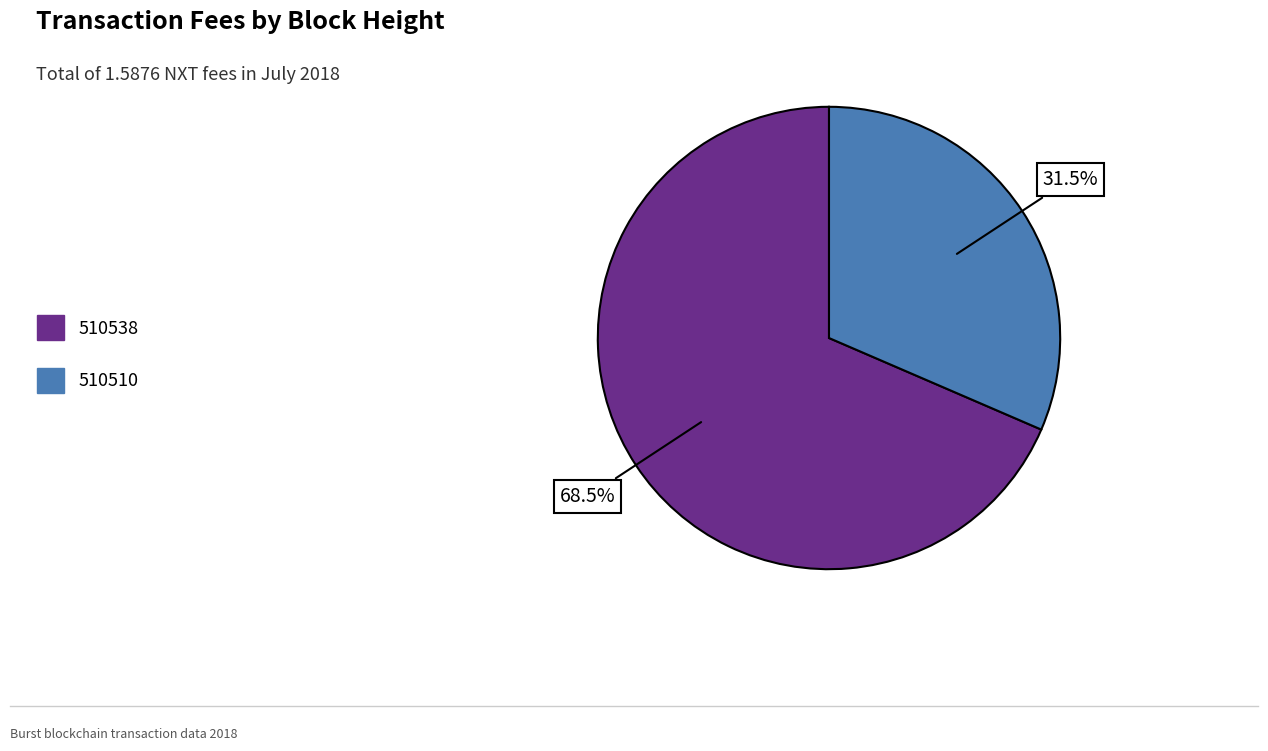

How many slices are in this pie chart?

2